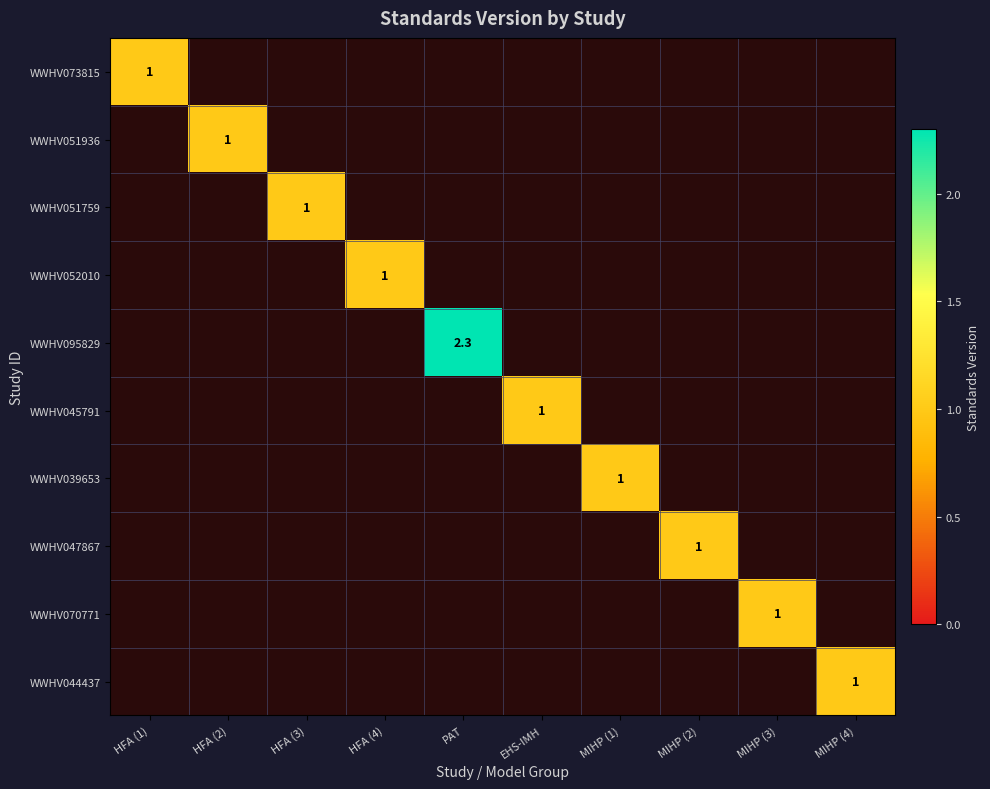

Where is WWHV047867 nearest to the value 0?

HFA (1)